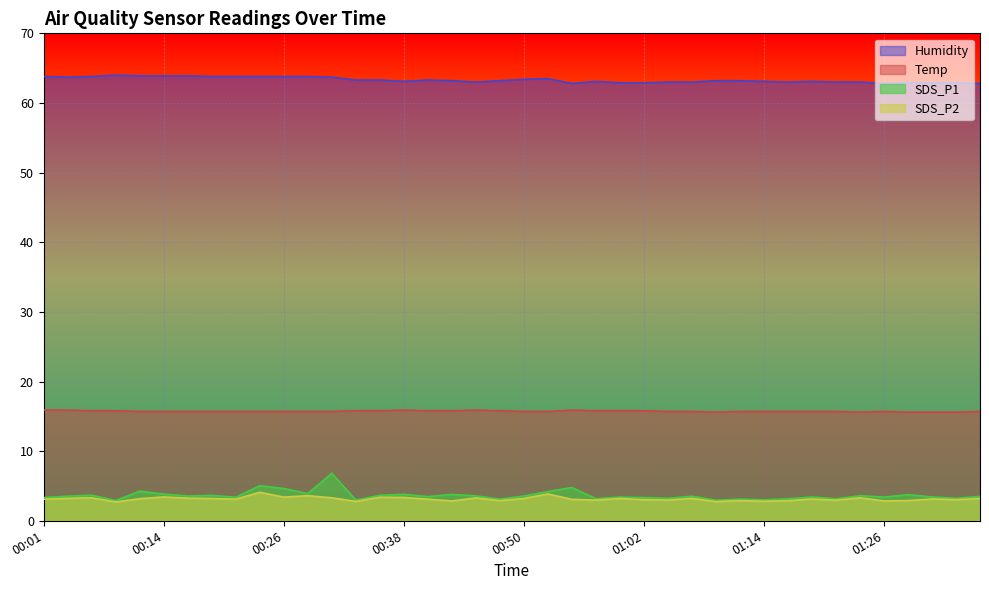

True or false: Humidity and SDS_P2 intersect in this chart.

False